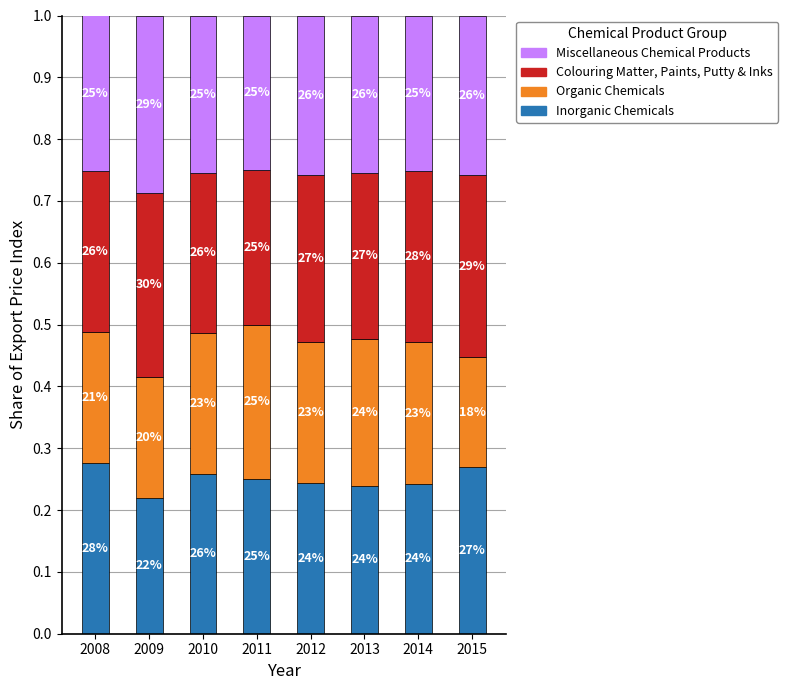

Are the bars horizontal?

No